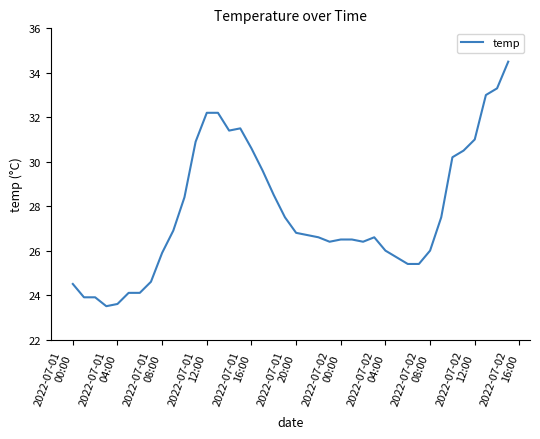

Count the number of data series in this chart.

1